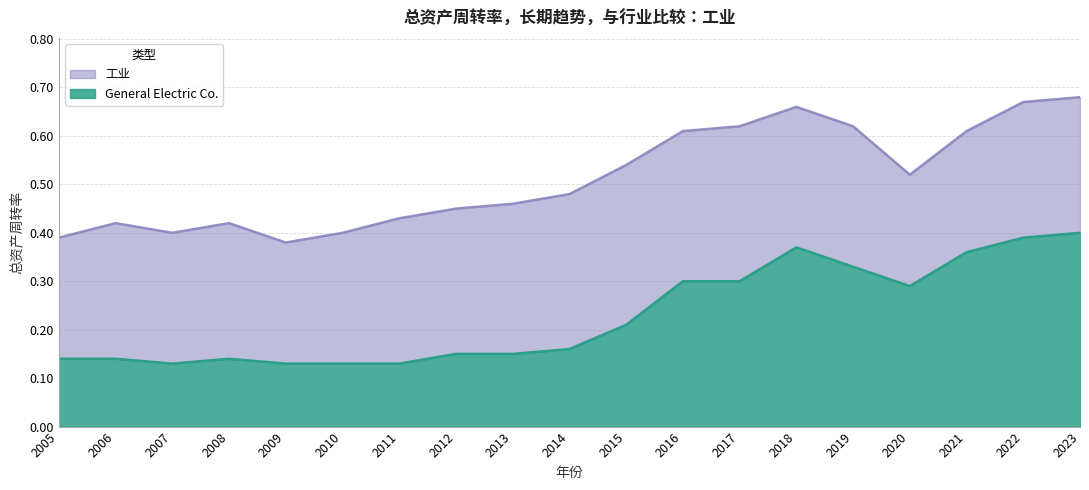

Is the value of 工业 at 2022 greater than the value of General Electric Co. at 2011?

Yes